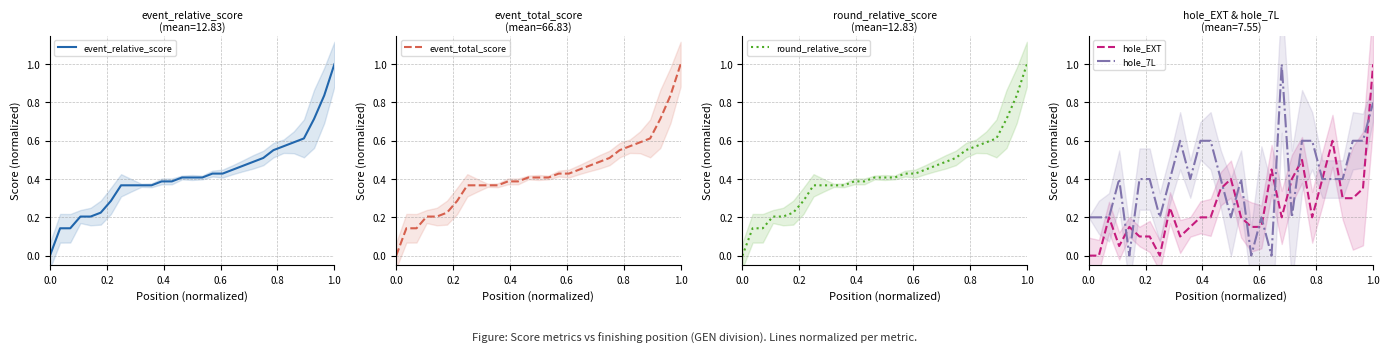

True or false: hole_7L and event_relative_score cross at least once.

True